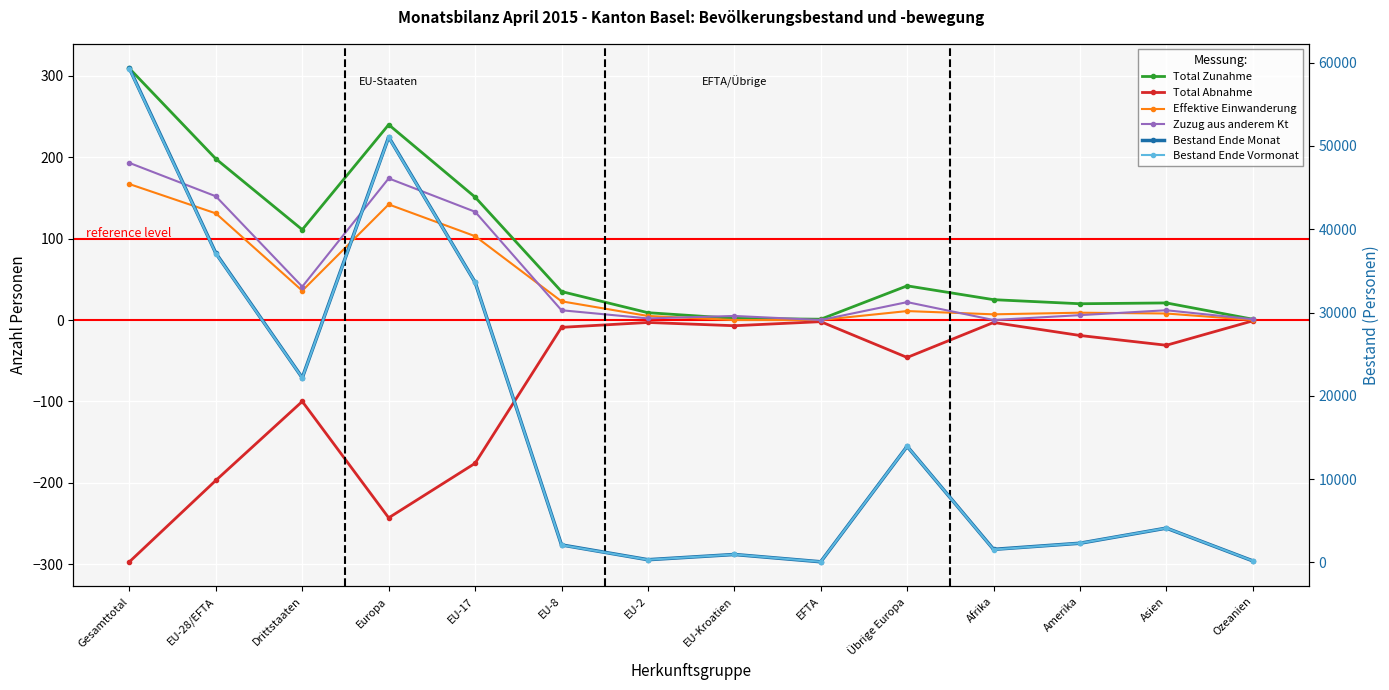

How many lines are shown in the chart?

6